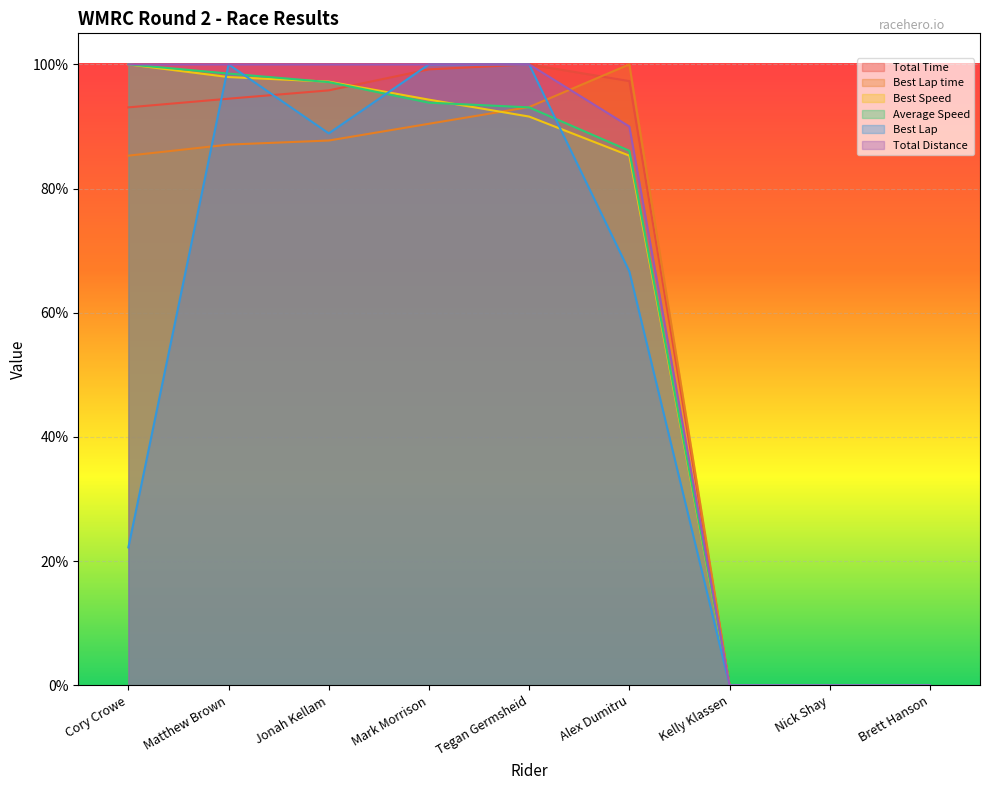

At how many categories does at least one series exceed 18?

6